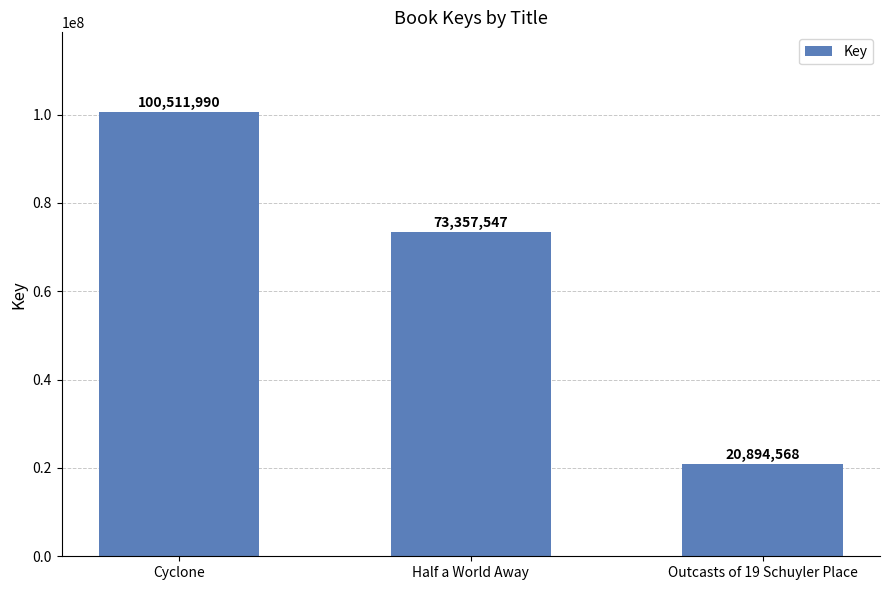

True or false: the data shows 20894568 at Outcasts of 19 Schuyler Place.

True